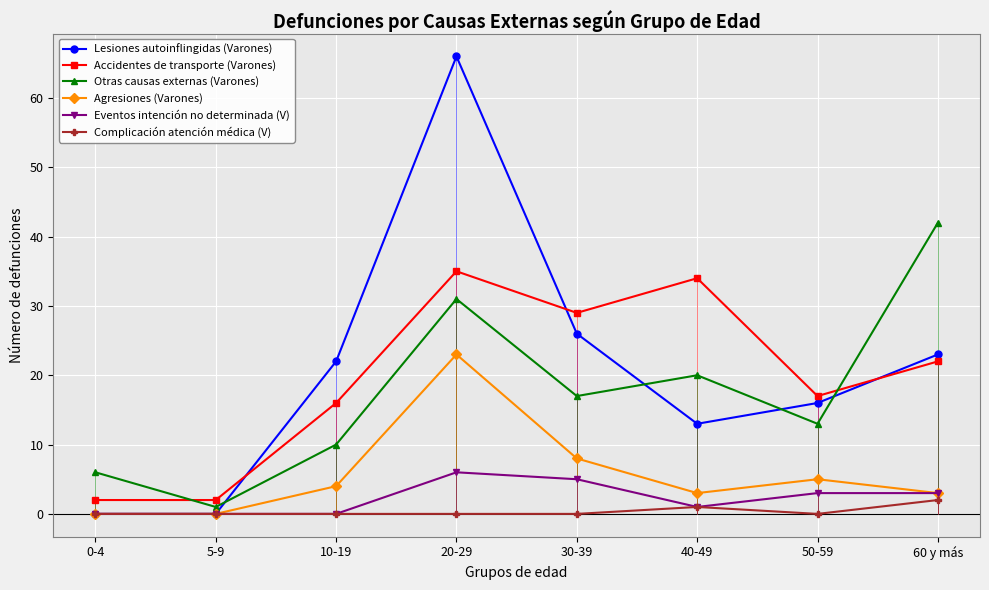

True or false: Accidentes de transporte (Varones) has a value of 8 at 30-39.

False